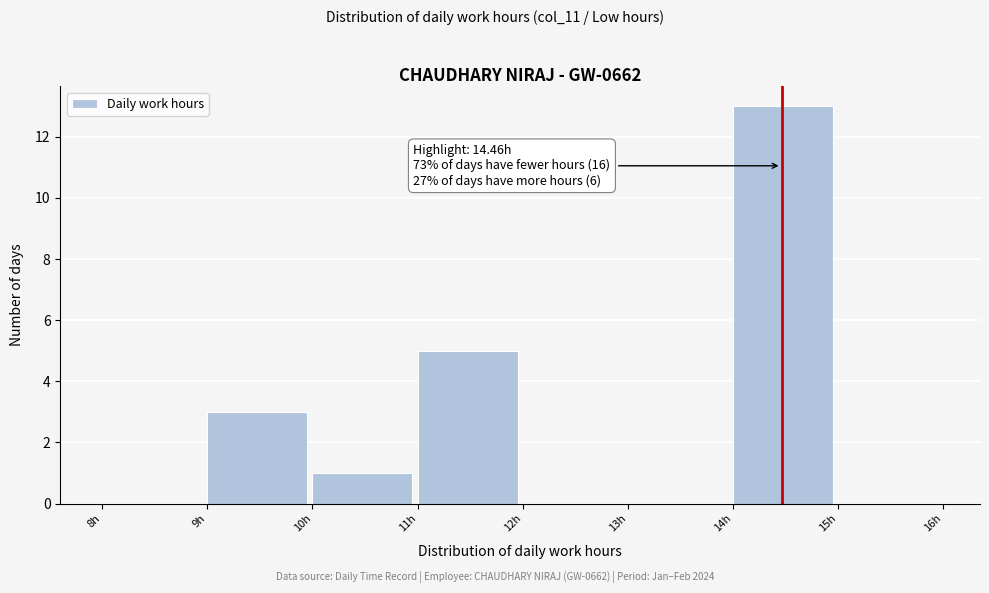

Over which range of the x-axis is the bar tallest?

14 to 15